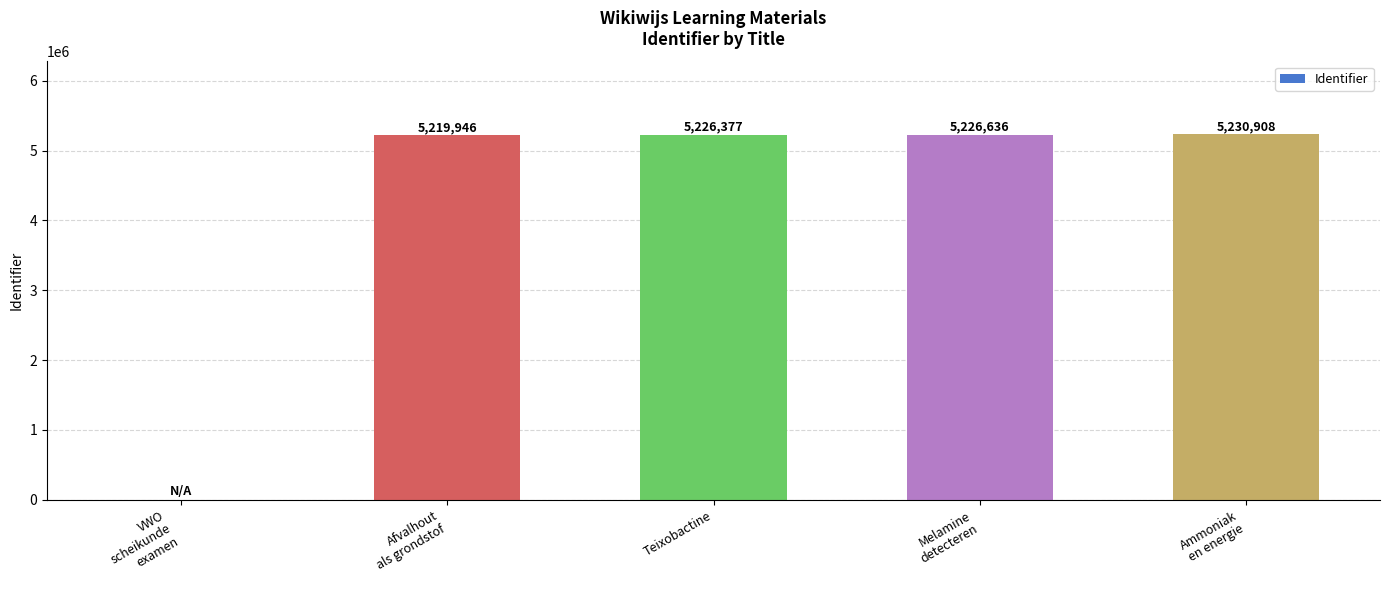

Reading left to right, what are all the values shown in this chart?

VWO
scheikunde
examen=0	Afvalhout
als grondstof=5219946	Teixobactine=5226377	Melamine
detecteren=5226636	Ammoniak
en energie=5230908